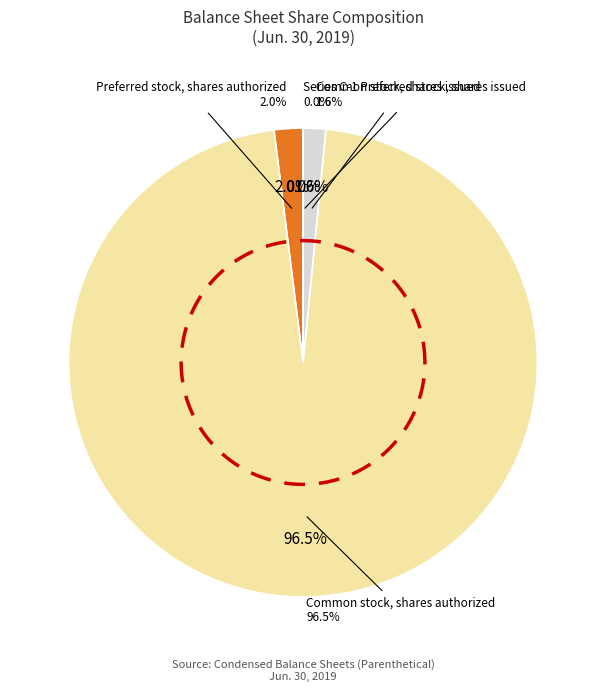

Count the number of slices in the pie.

4